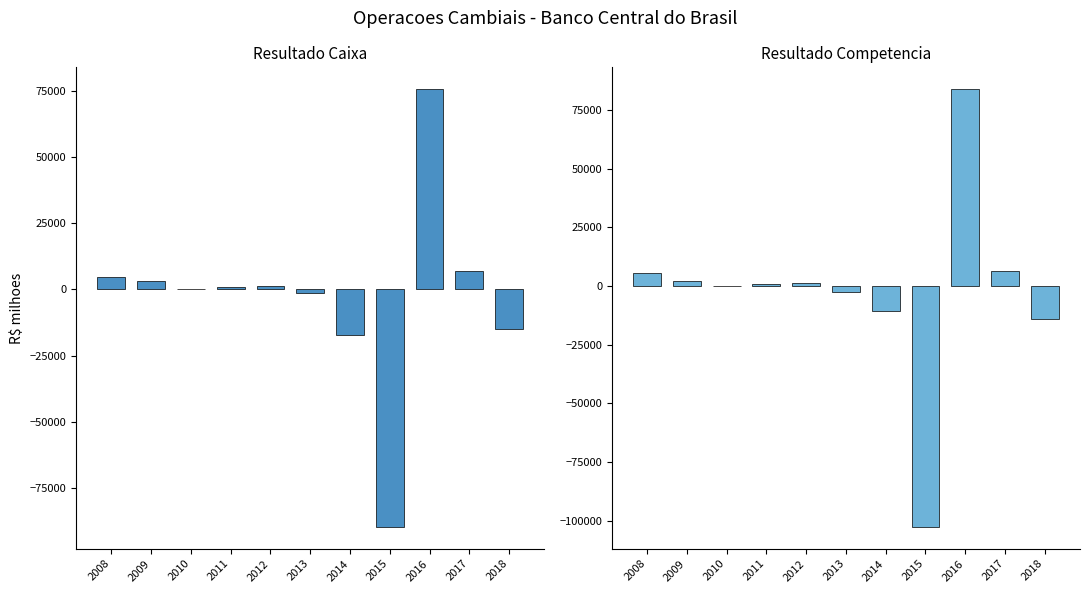

How many values in the Resultado Caixa series are below 705?

5